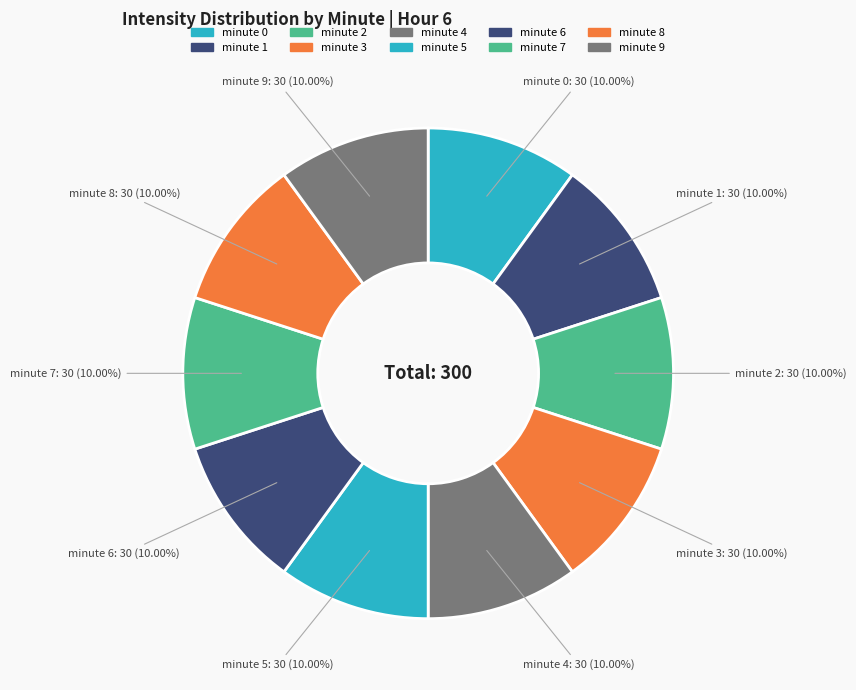

Which slice is the largest?

minute 0